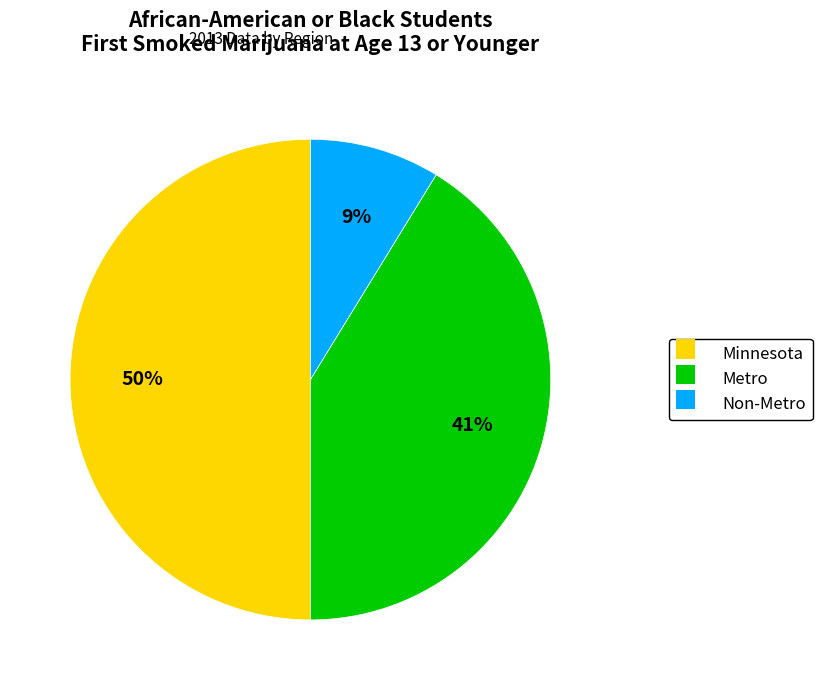

To the nearest percent, what percentage of the pie is Non-Metro?

9%